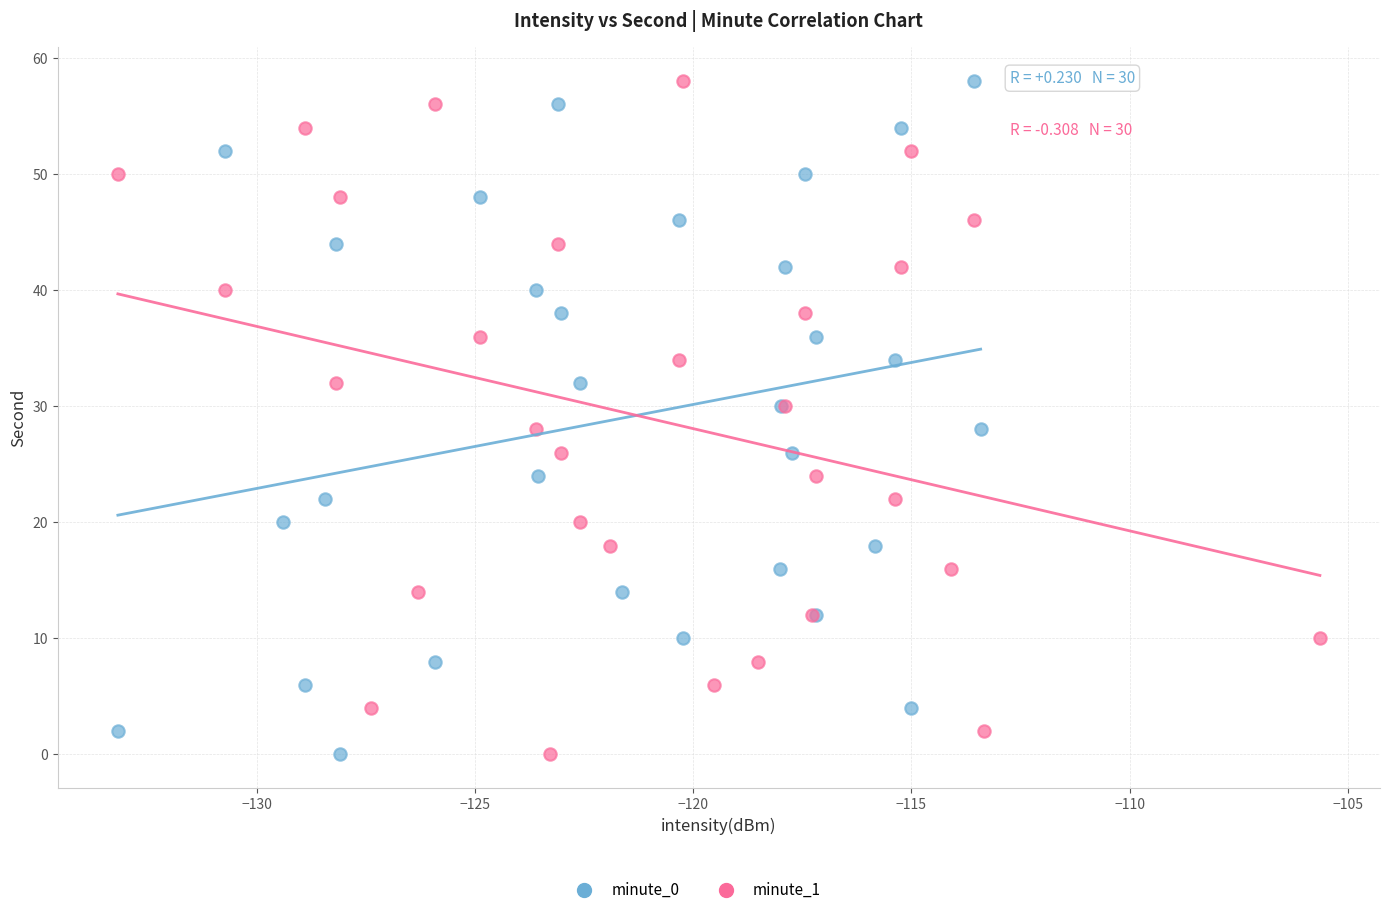

What are all the series names shown in the legend?

minute_0, minute_1